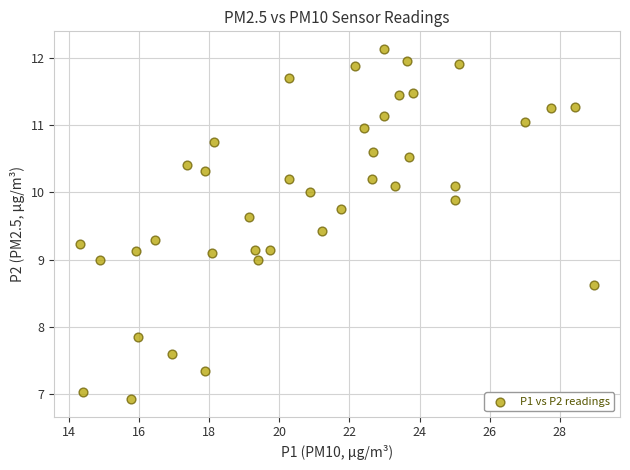

What is the range of X values (max minus min)?

14.7